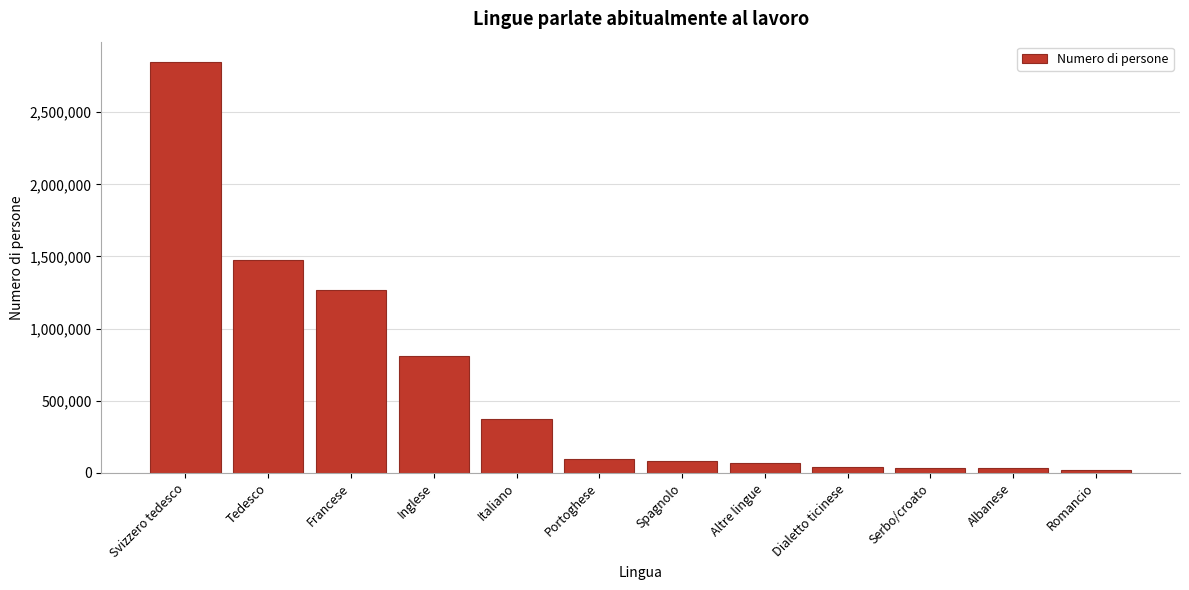

Which has a higher value, Francese or Svizzero tedesco?

Svizzero tedesco